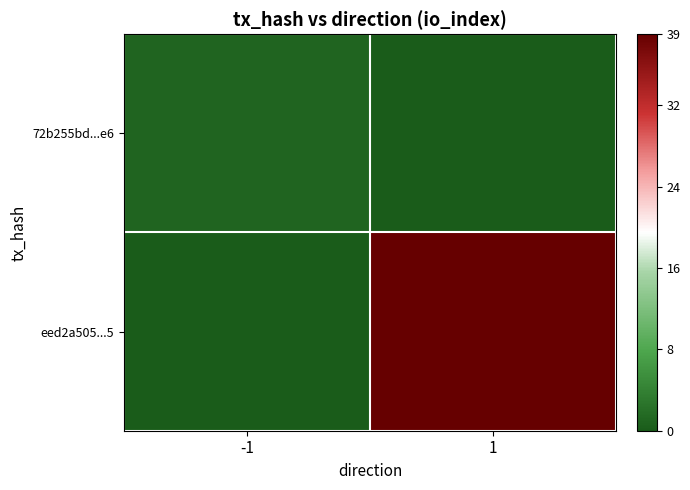

What is the spread (max minus min) of values at 1?

39